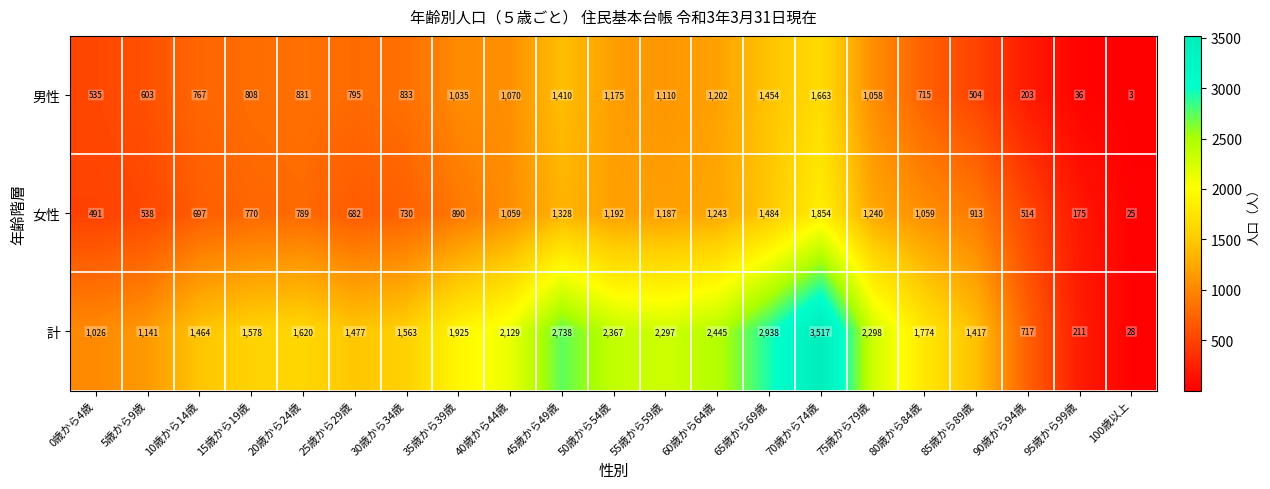

At which category is the sum across all series the highest?

70歳から74歳